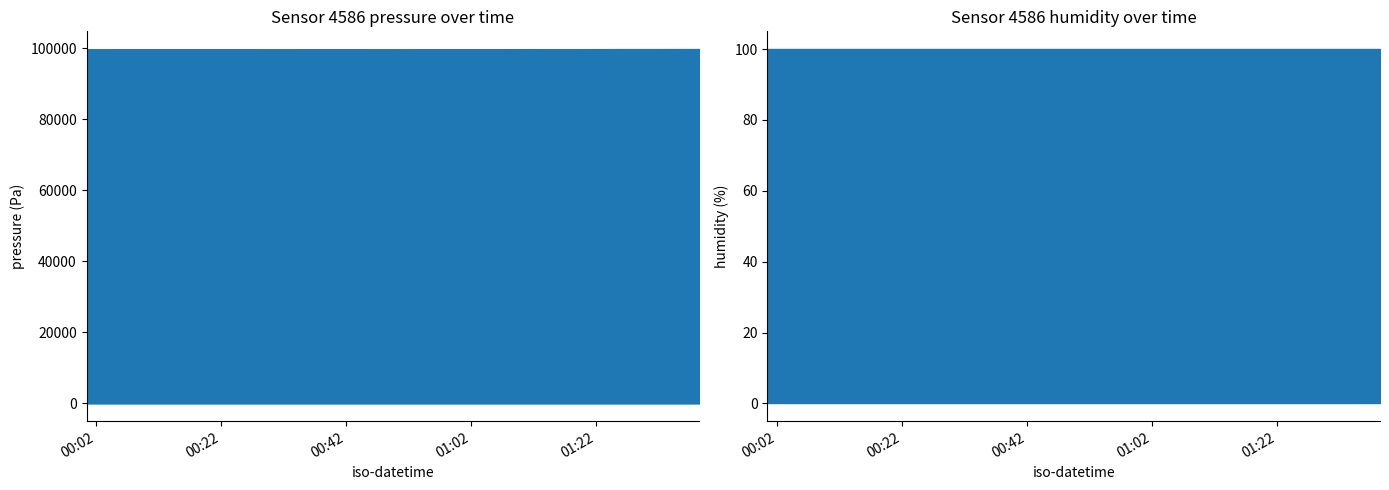

What are all the series names shown in the legend?

pressure, humidity